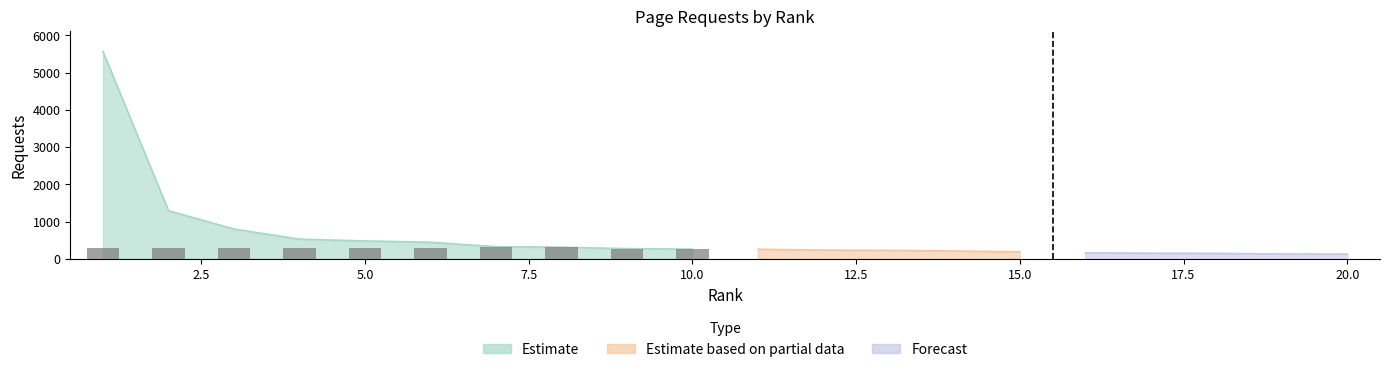

How many data points are less than 262?

10